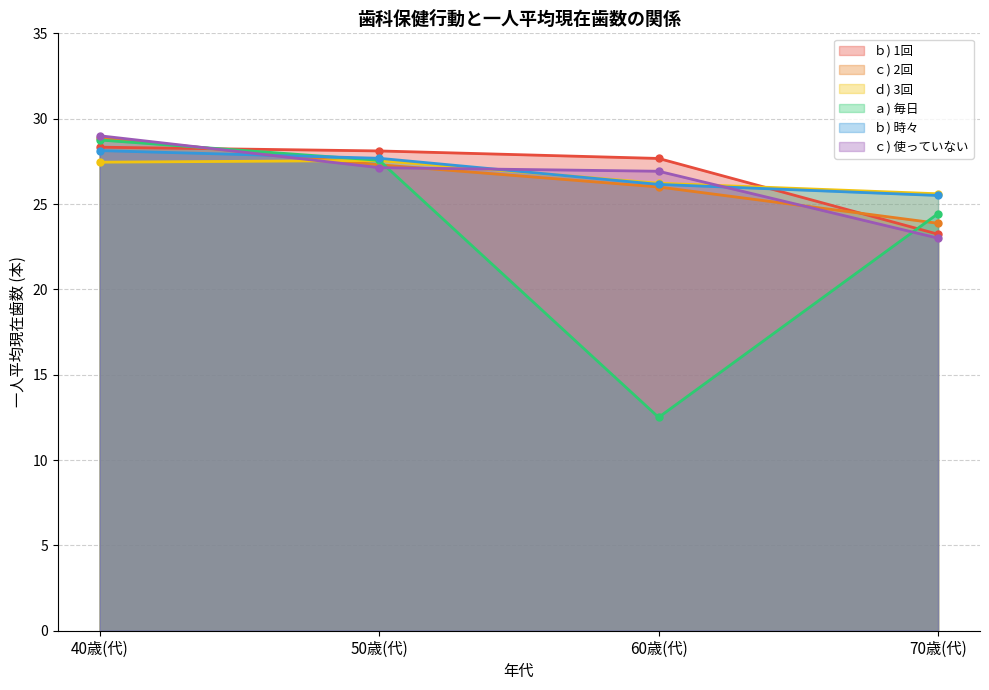

Is the value of ｂ) 時々 at 40歳(代) greater than the value of ａ) 毎日 at 60歳(代)?

Yes